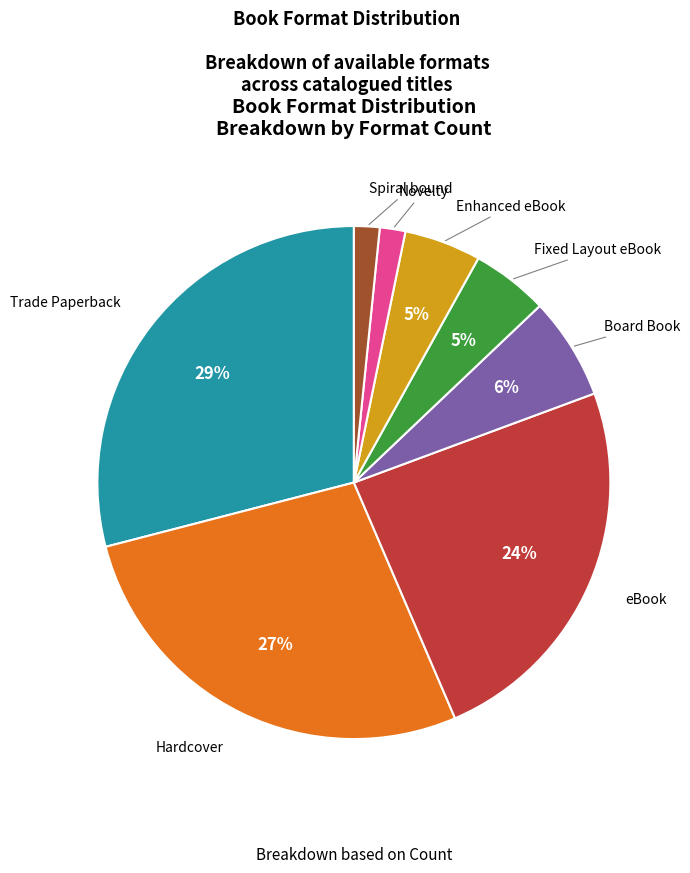

Does Trade Paperback represent more than half of the total?

No